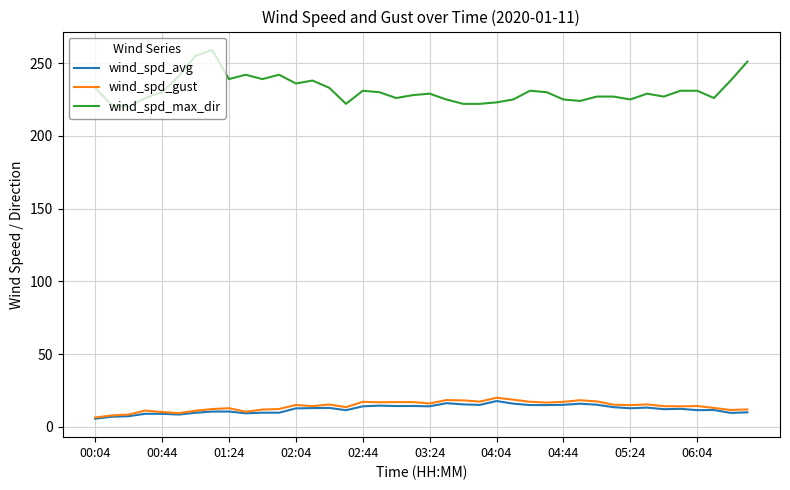

What are all the series names shown in the legend?

wind_spd_avg, wind_spd_gust, wind_spd_max_dir